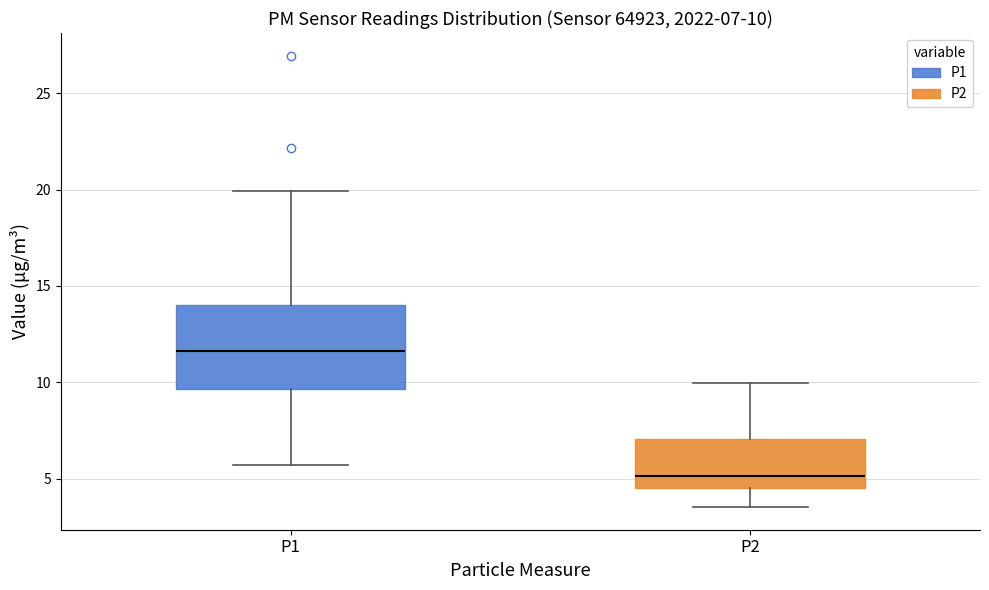

Which box is the tallest, from its lower edge to its upper edge?

P1